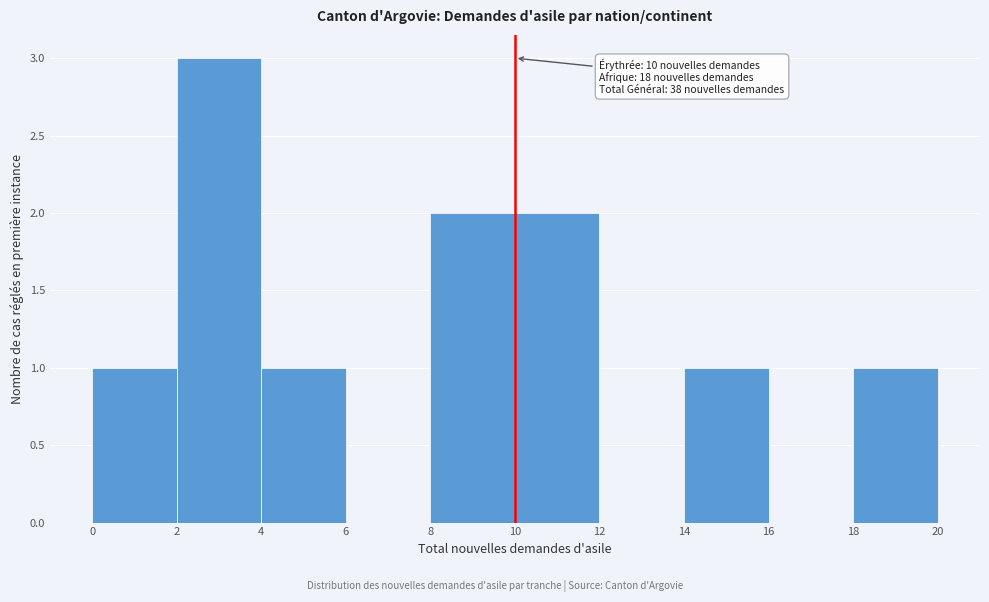

Over which range of the x-axis is the bar tallest?

2 to 4